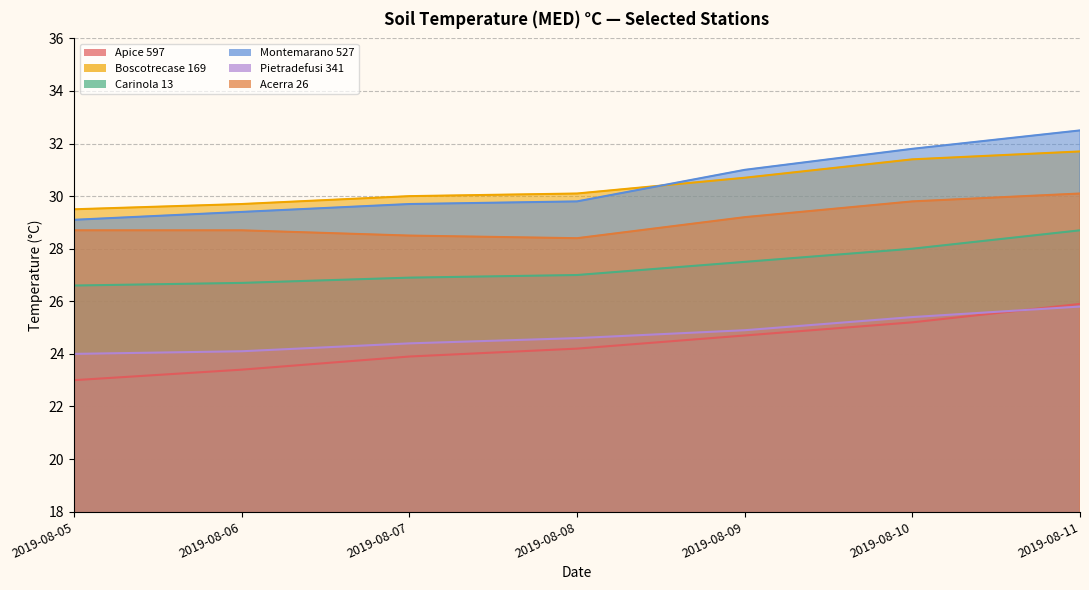

Which series has the largest total across all categories?

Montemarano 527